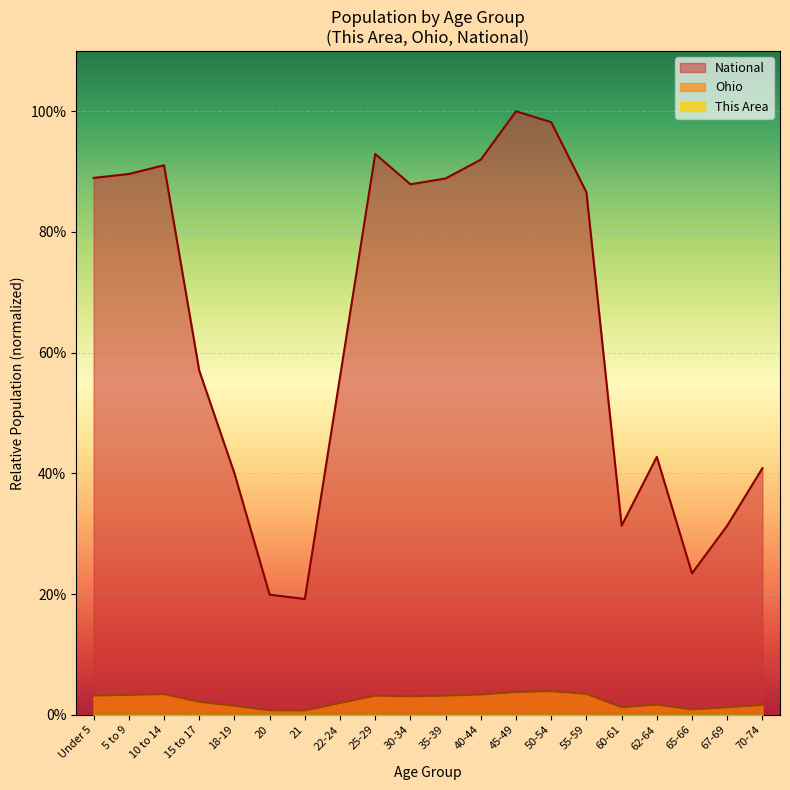

At how many categories does at least one series exceed 0?

20